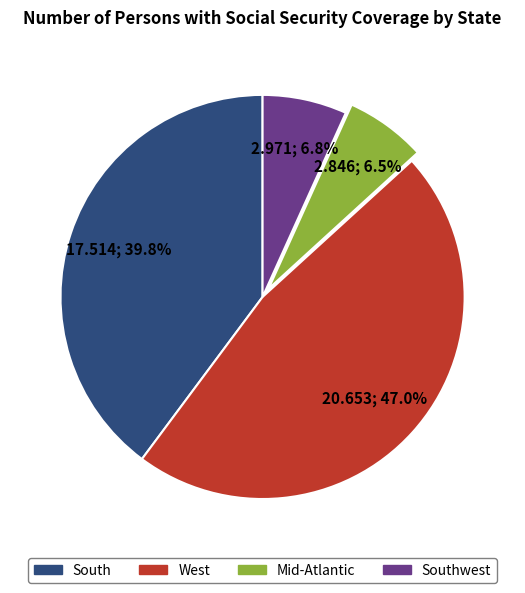

Does any single category account for the majority?

No